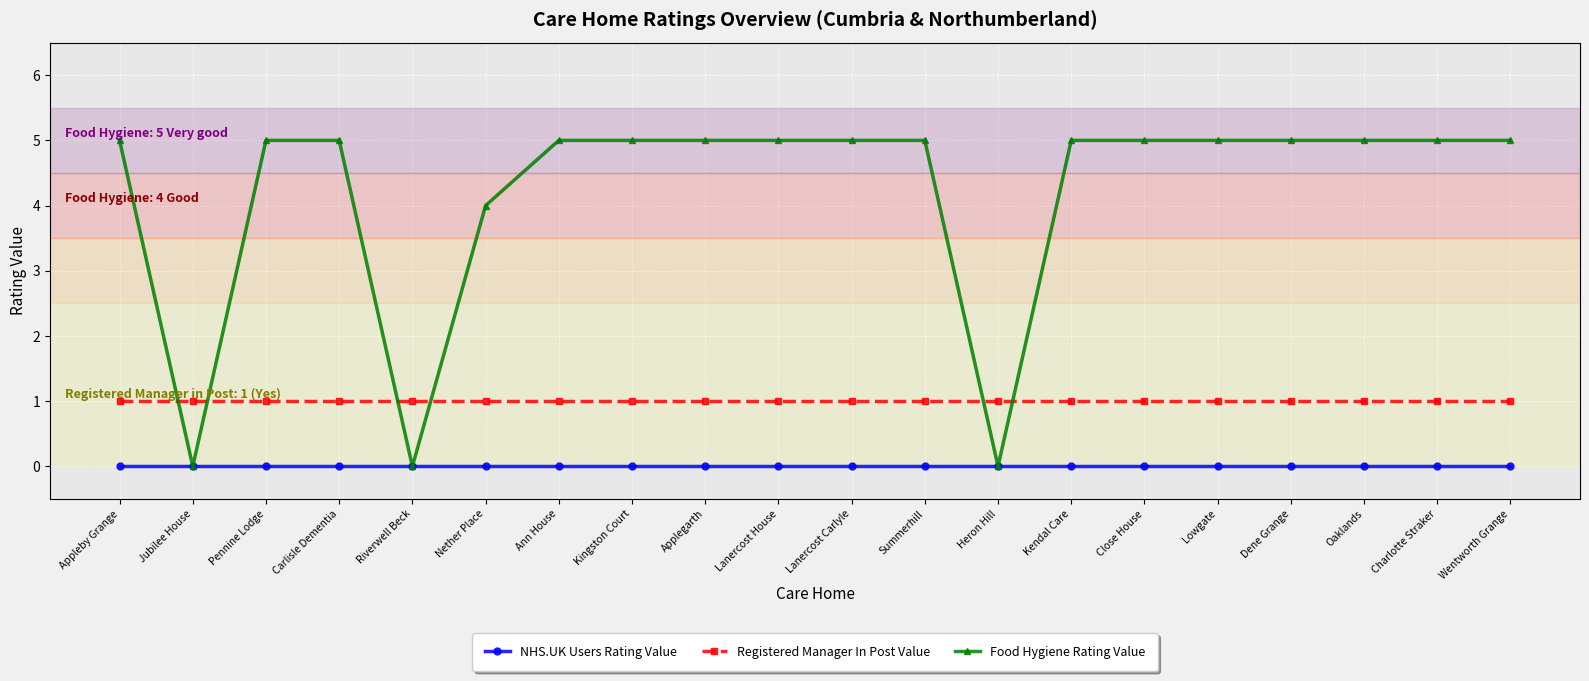

After their last crossing, which series has the higher values: Registered Manager In Post Value or Food Hygiene Rating Value?

Food Hygiene Rating Value